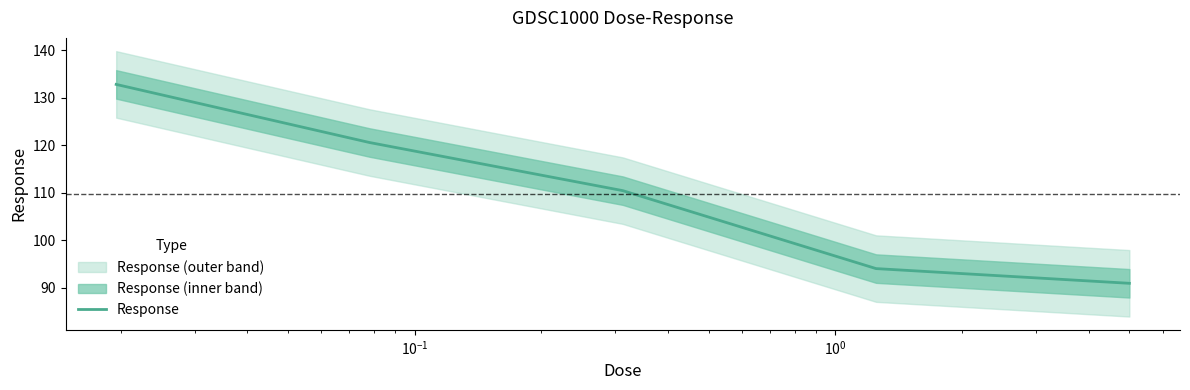

What is the lowest value of the Response series?

91.0